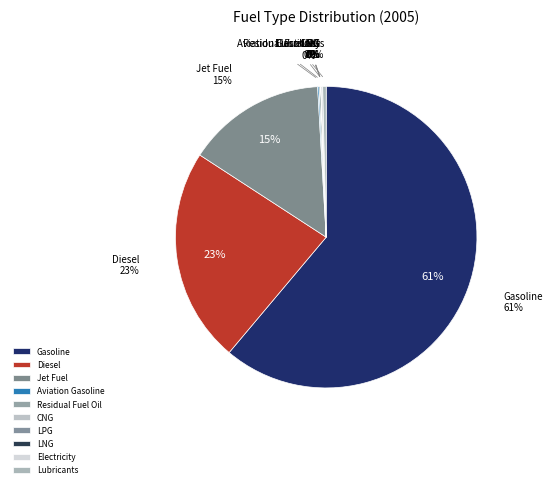

Which slice is the smallest?

LNG